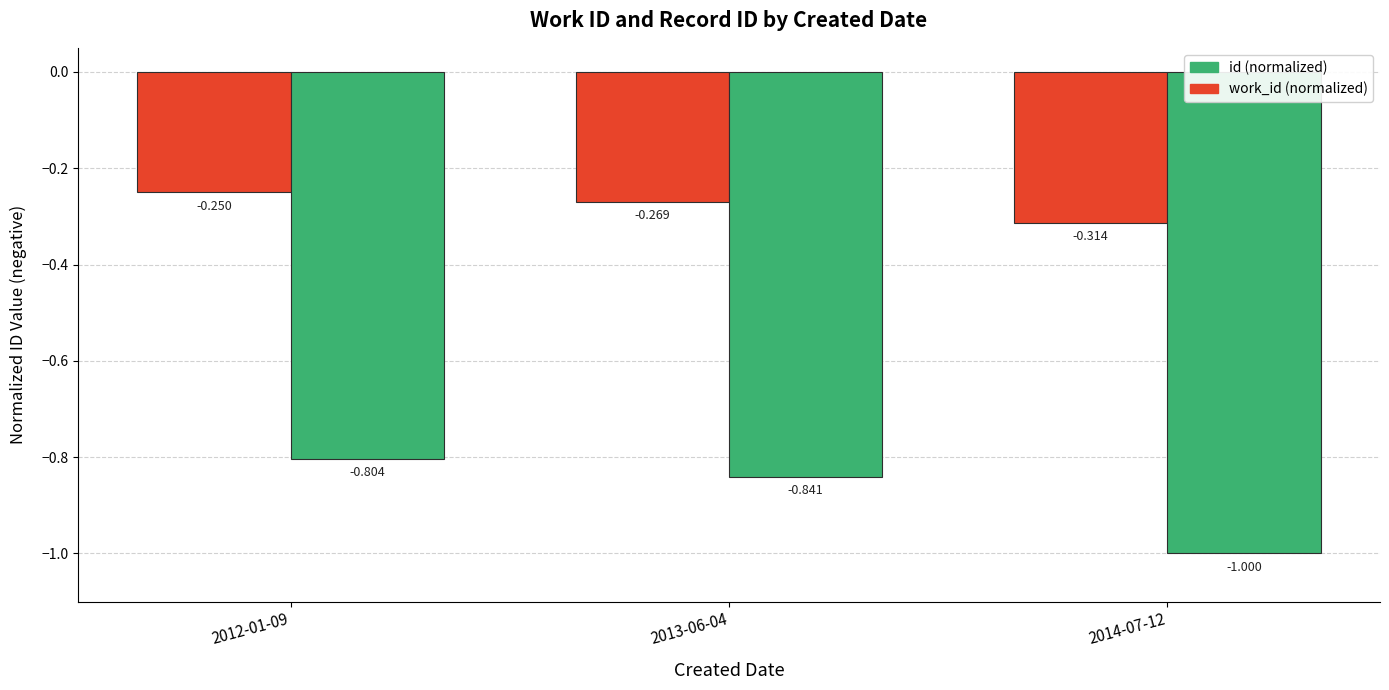

How many distinct data groups are displayed?

2